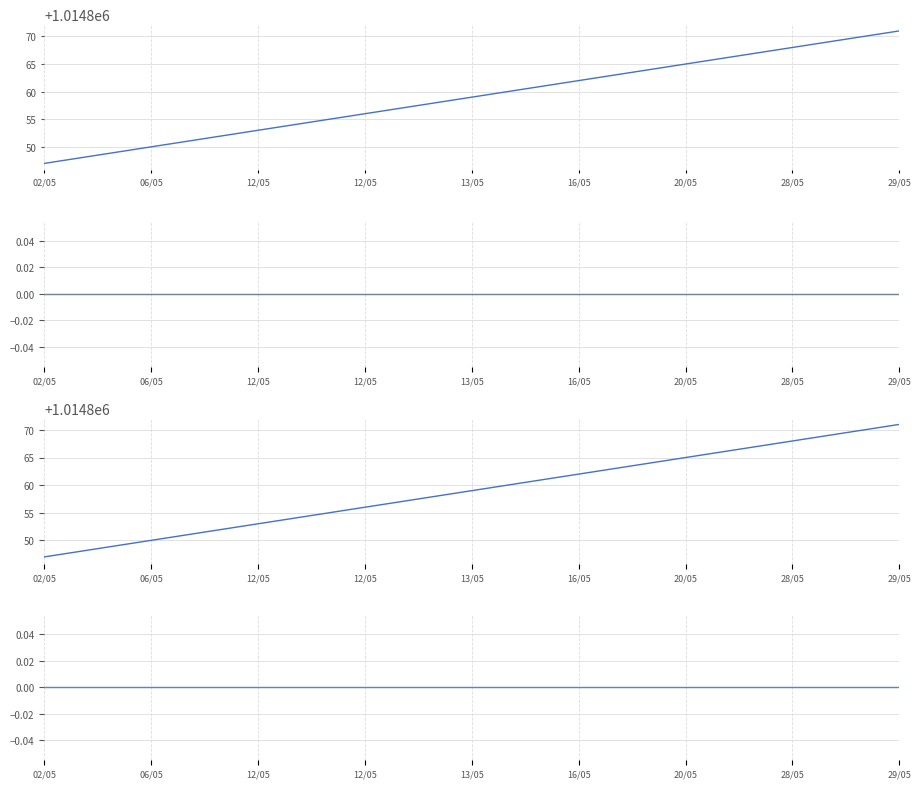

True or false: Residual and Numero de control cross at least once.

False